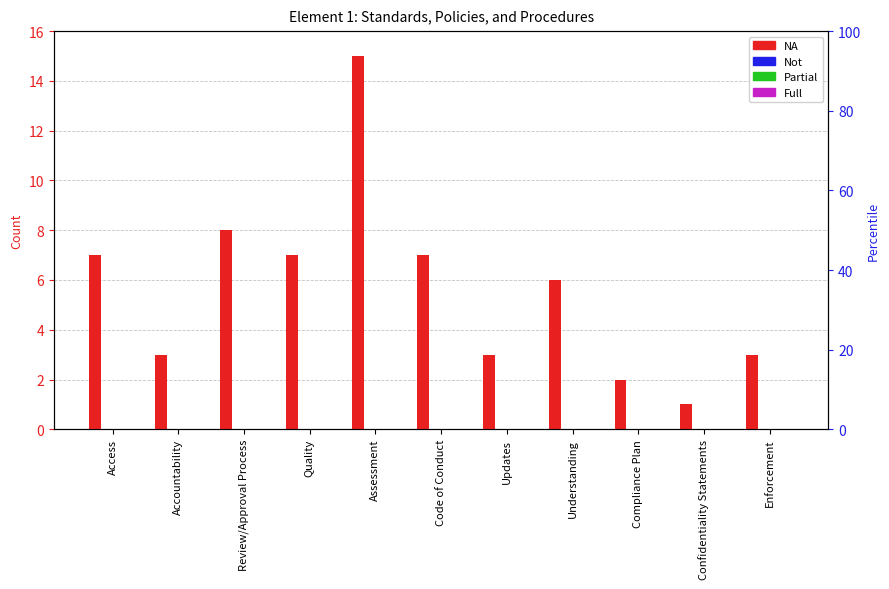

How many bars are there in total?

44